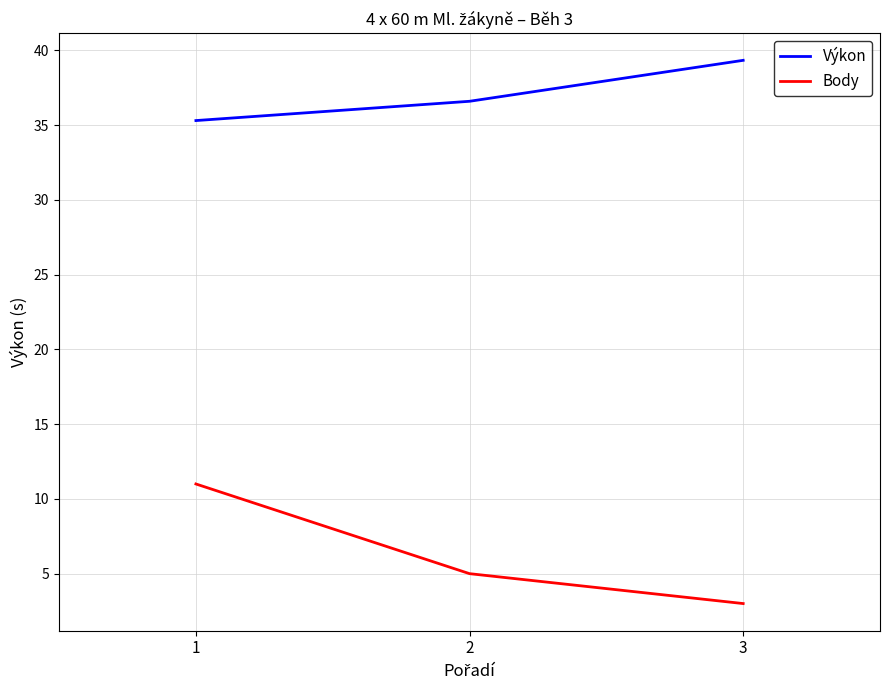

Which series has the widest spread of values?

Body